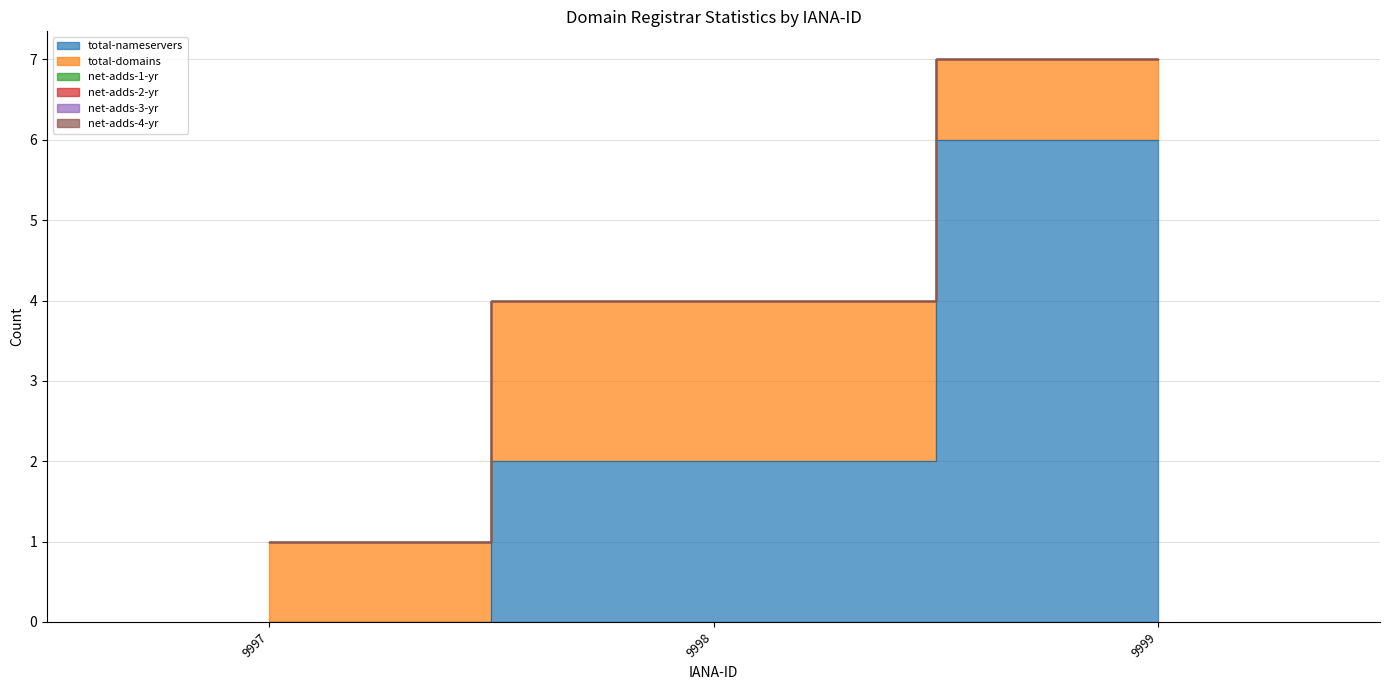

Which series has the largest total across all categories?

total-nameservers